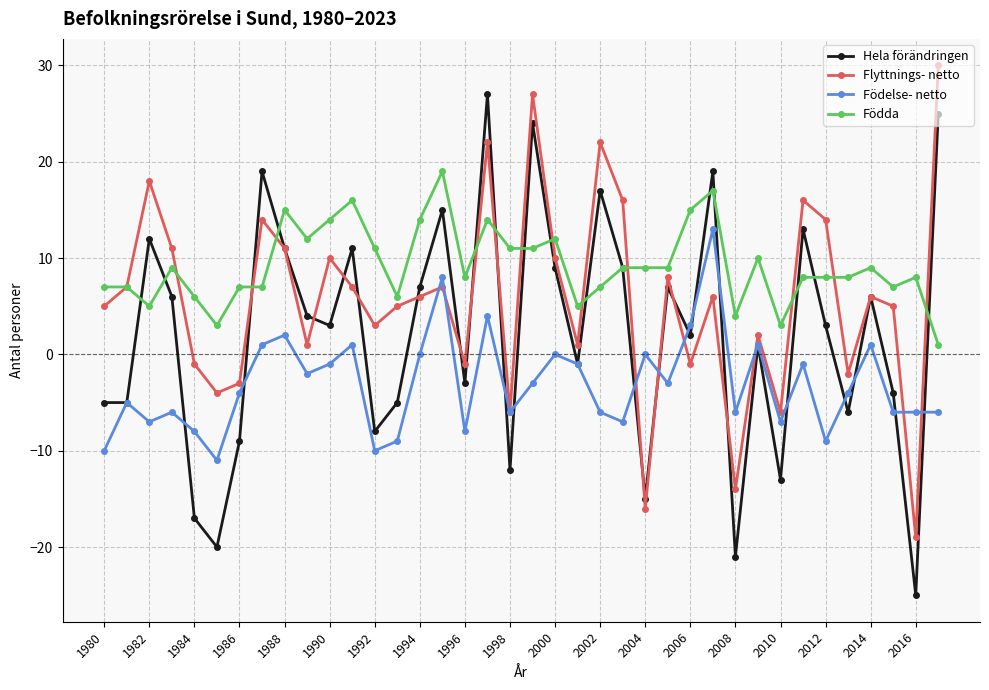

Count the number of data series in this chart.

4